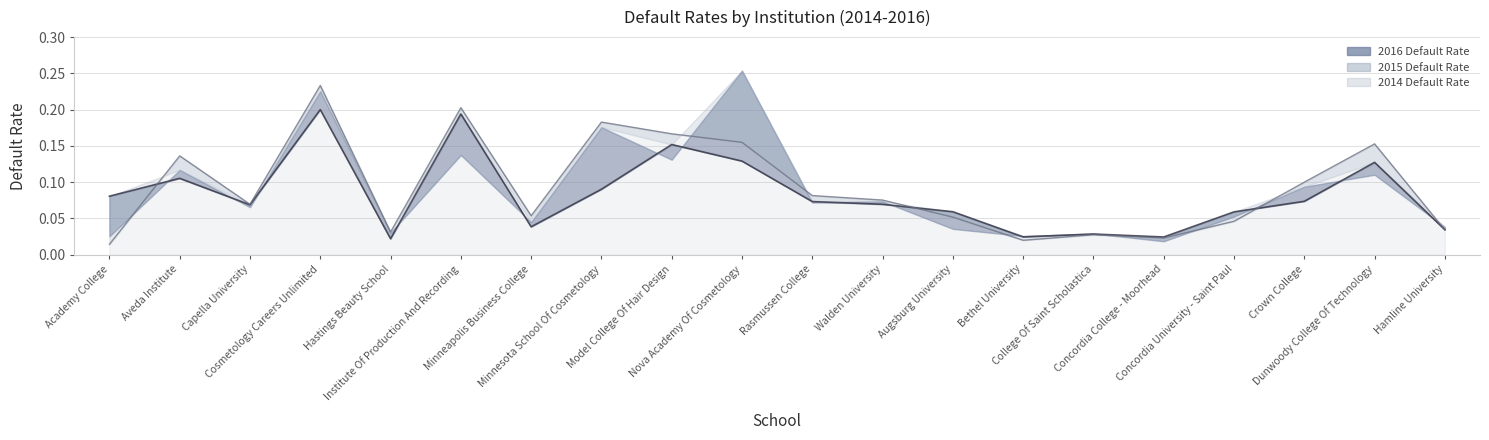

Which series has the largest range (max minus min)?

2014 Default Rate